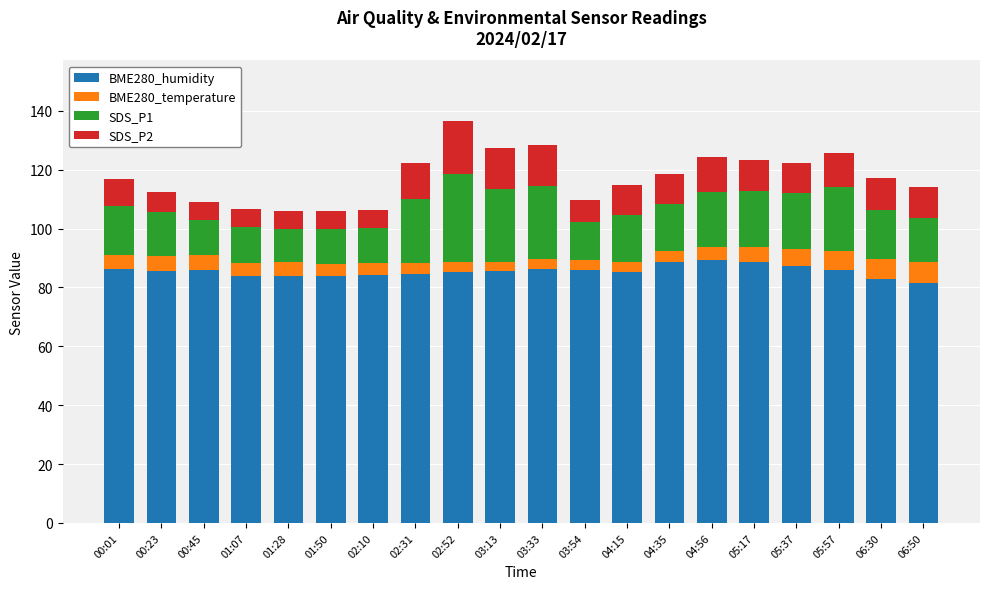

What is the sum of all BME280_humidity values?

1711.5